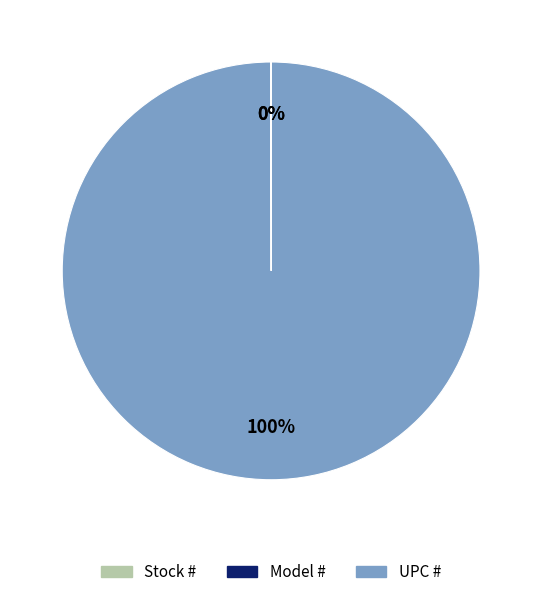

True or false: UPC # accounts for 100% of the total.

True